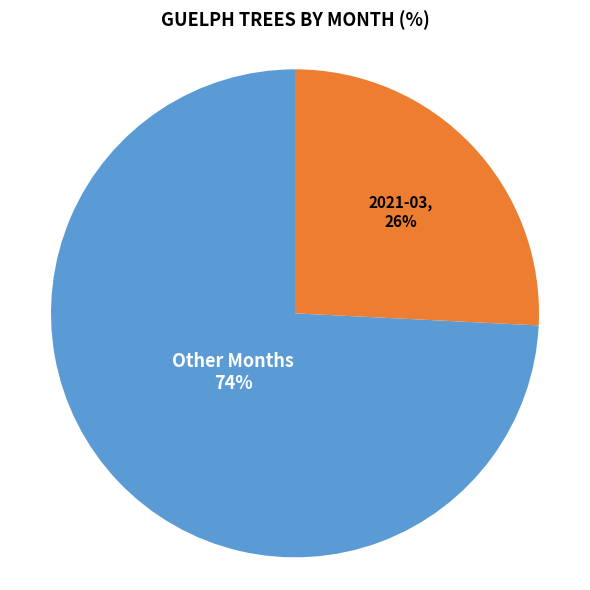

Does any single category account for the majority?

Yes